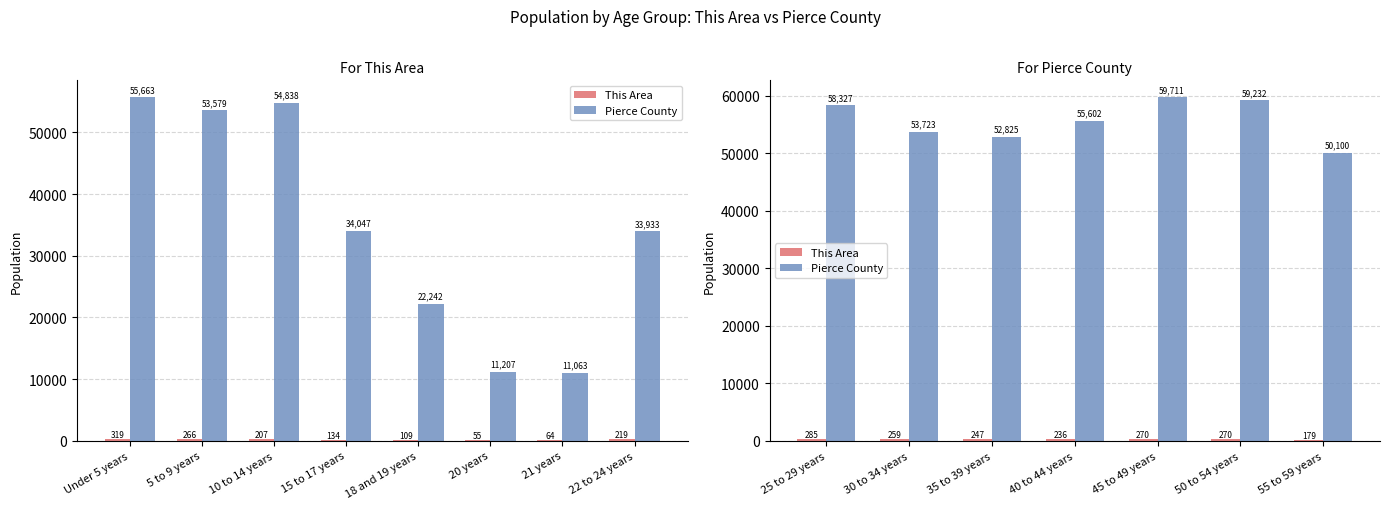

Which category has the highest value in the This Area series?

25 to 29 years